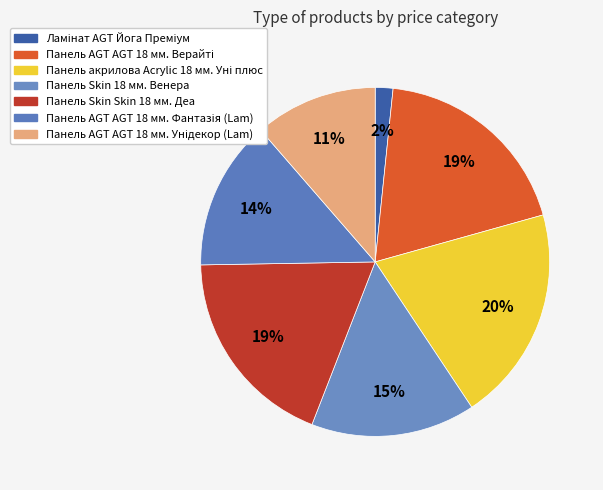

To the nearest percent, what portion does Панель Skin Skin 18 мм. Деа represent?

19%